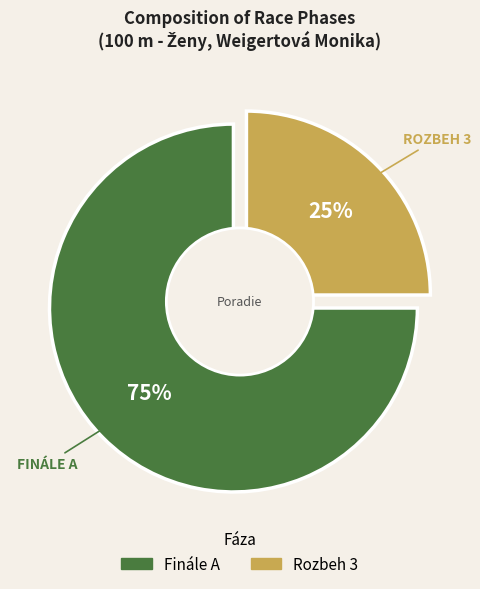

How many slices are in this pie chart?

2